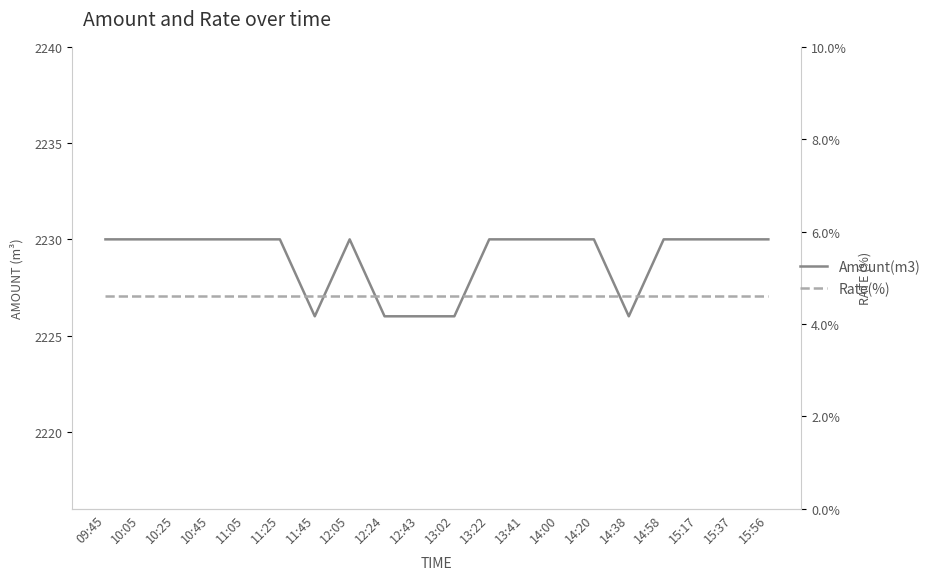

True or false: Amount(m3) and Rate(%) intersect in this chart.

False